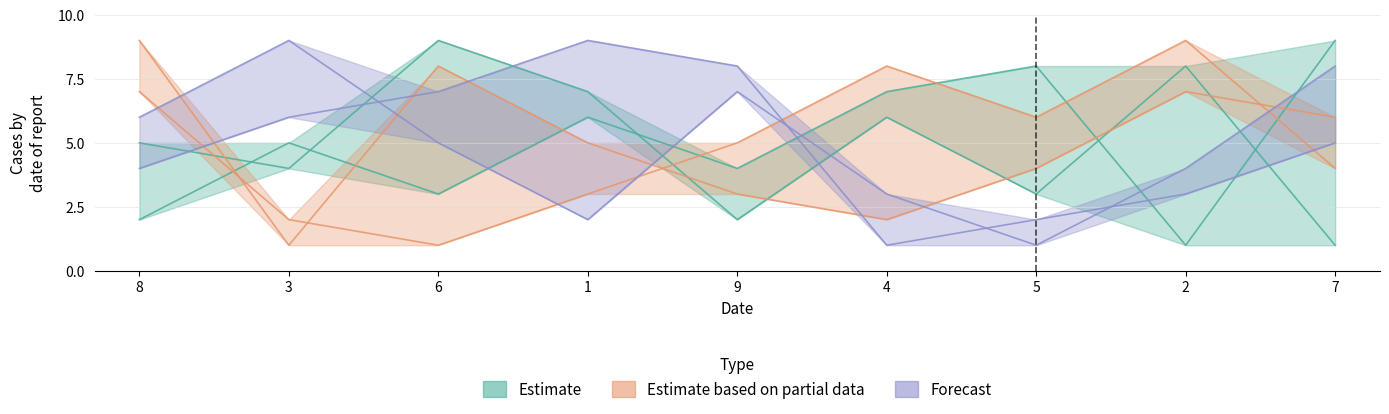

The value of col_7 at 7 is 8. True or false?

True